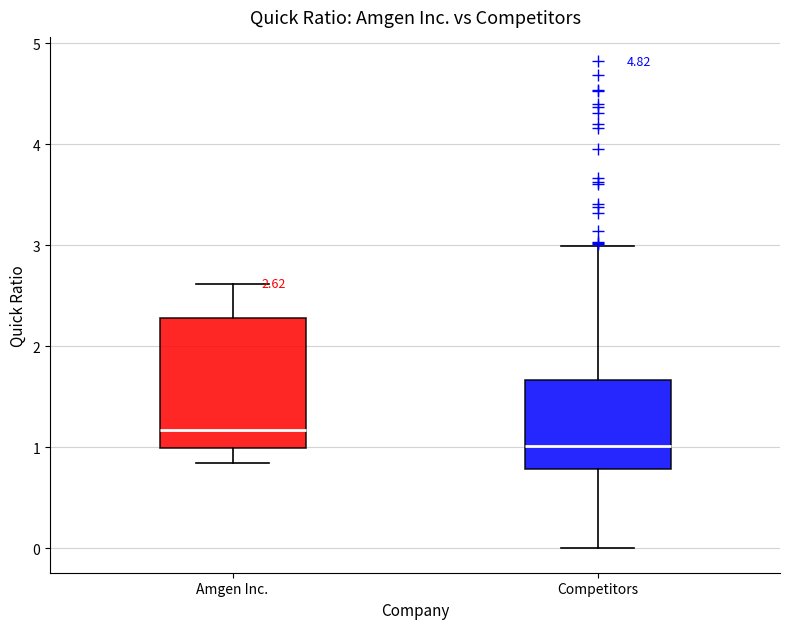

Which box is the tallest, from its lower edge to its upper edge?

Amgen Inc.